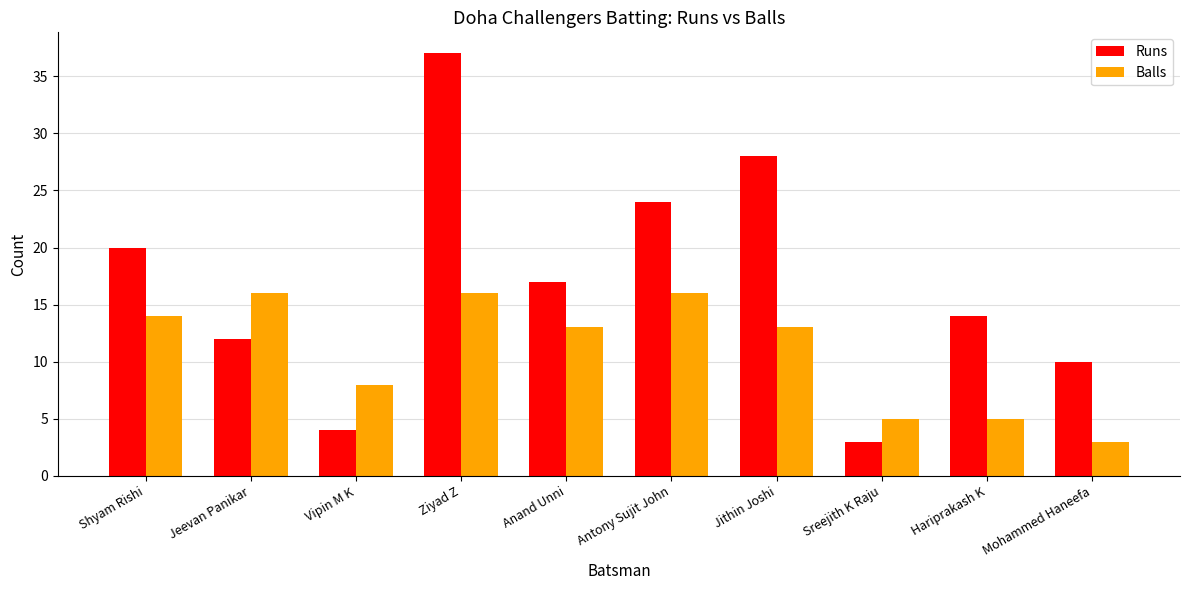

What position from the right is Shyam Rishi?

10